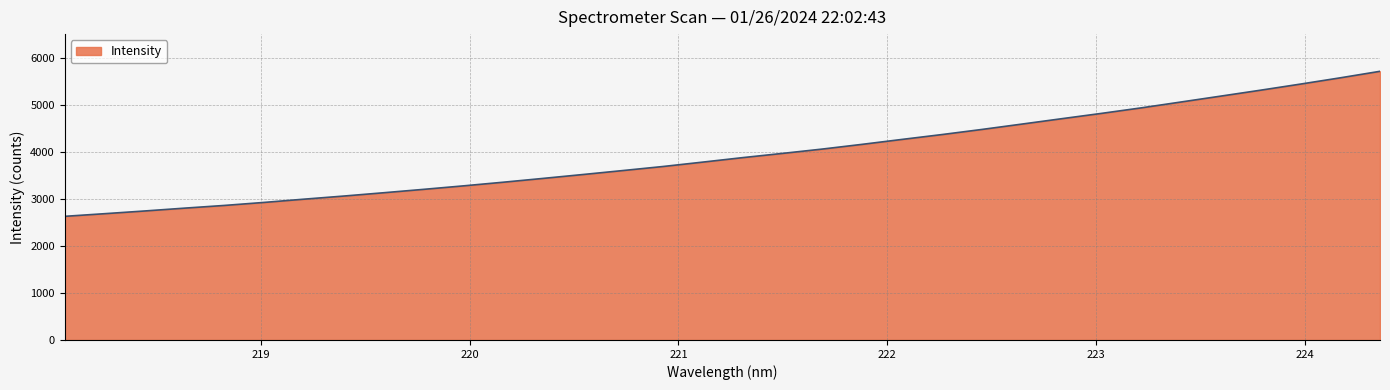

What is the greatest value displayed?

5709.5